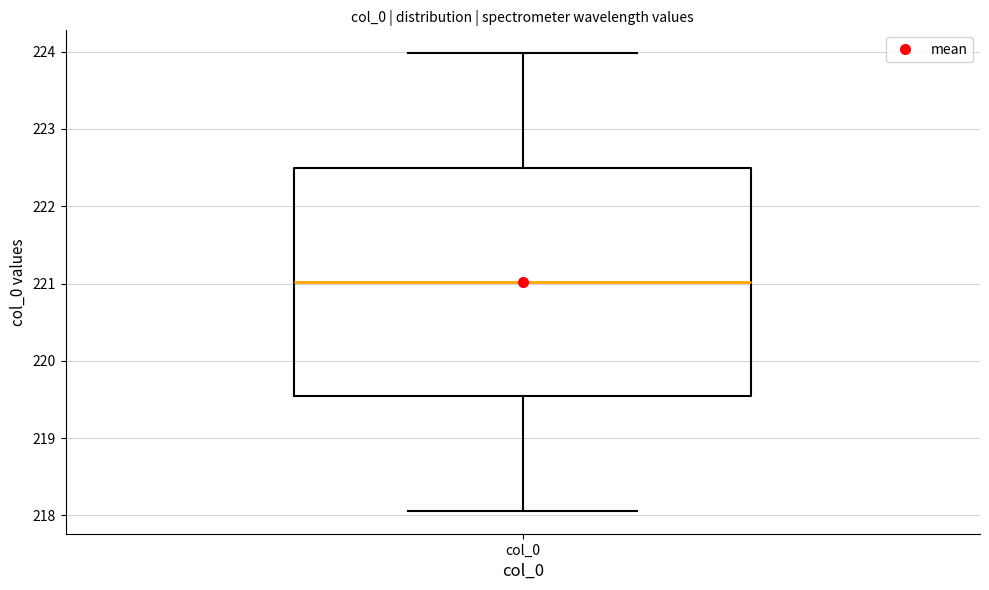

Read this box plot against the y-axis: the position of the median line, the range covered by the box, and the ends of both whiskers. The values are not printed on the chart, so give them approximately, as read against the axis.

median 221.0, box 219.5 to 222.5, whiskers 218.1 to 224.0